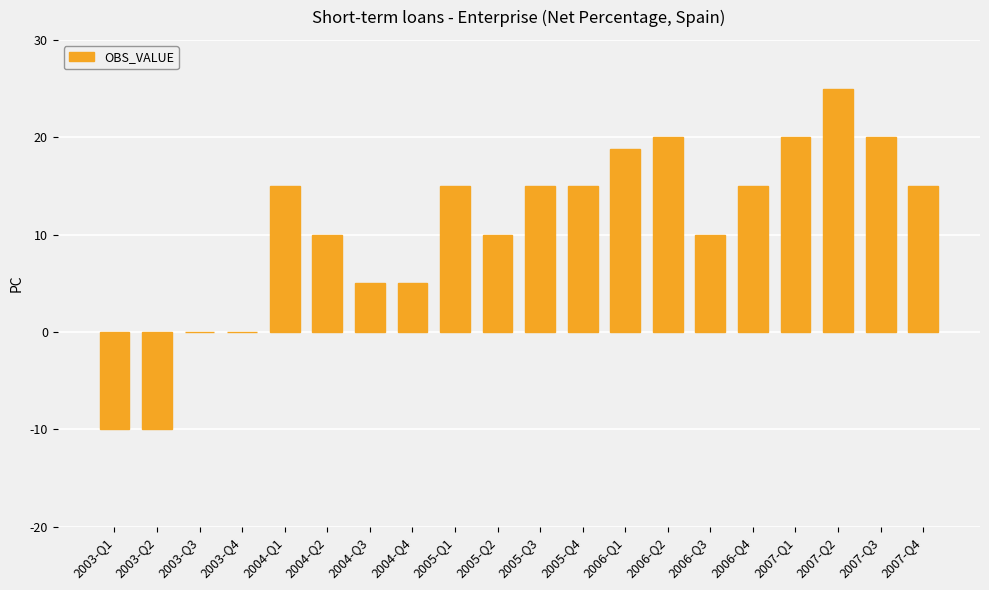

Approximately how many times larger is the value at 2004-Q4 compared to 2007-Q4?

0.3